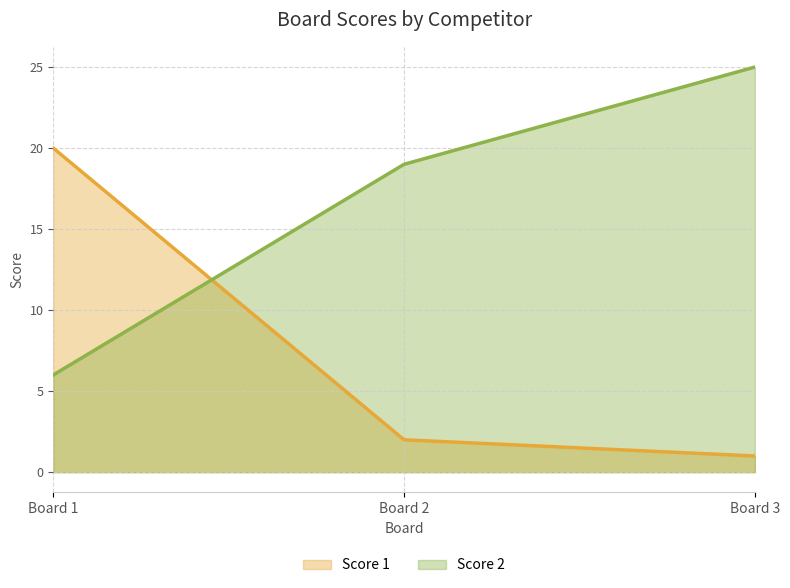

How many distinct data groups are displayed?

2